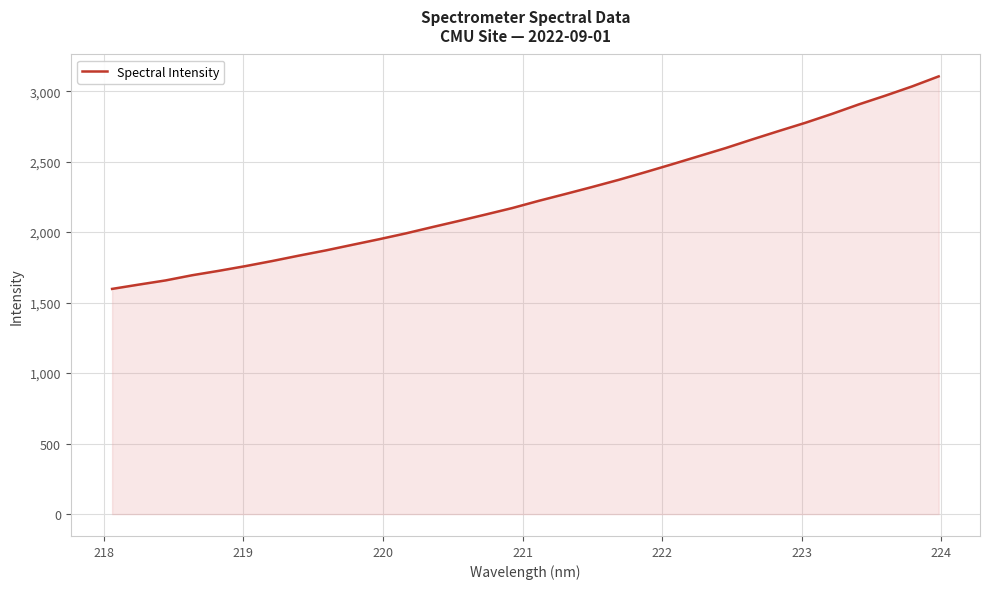

What is the minimum value shown in the chart?

1597.4